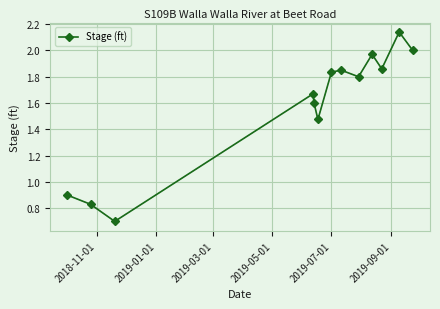

How many points are higher than both their immediate neighbors (excluding endpoints)?

4